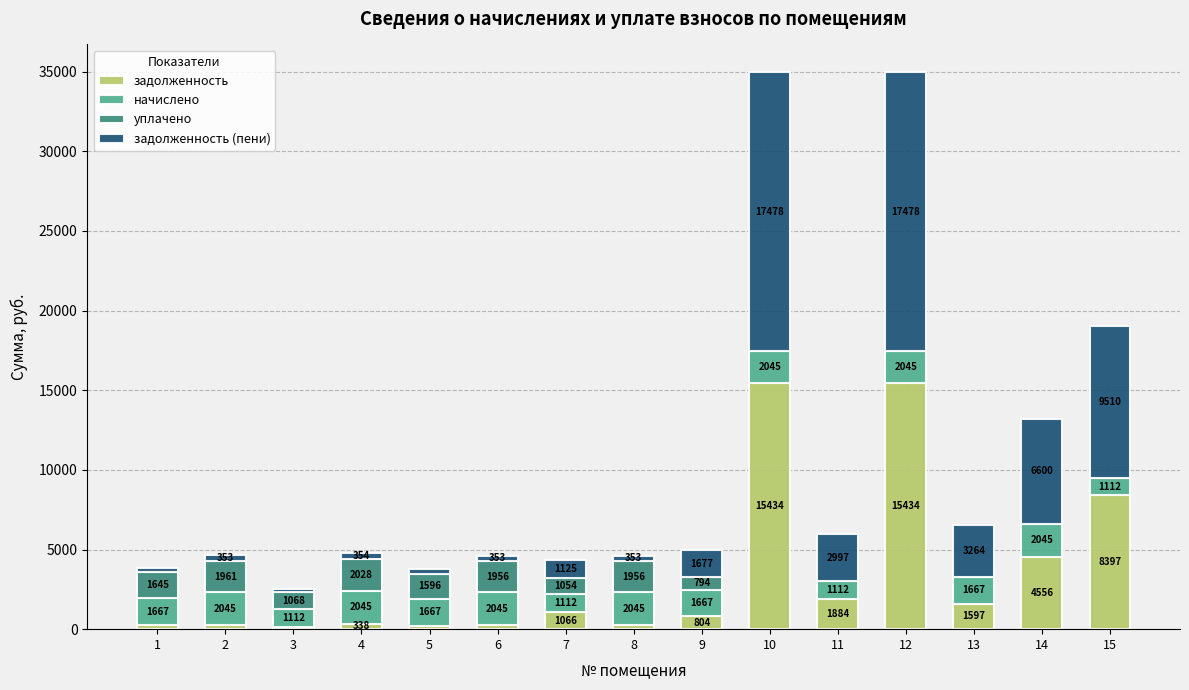

Read the задолженность value at 7.

1066.0